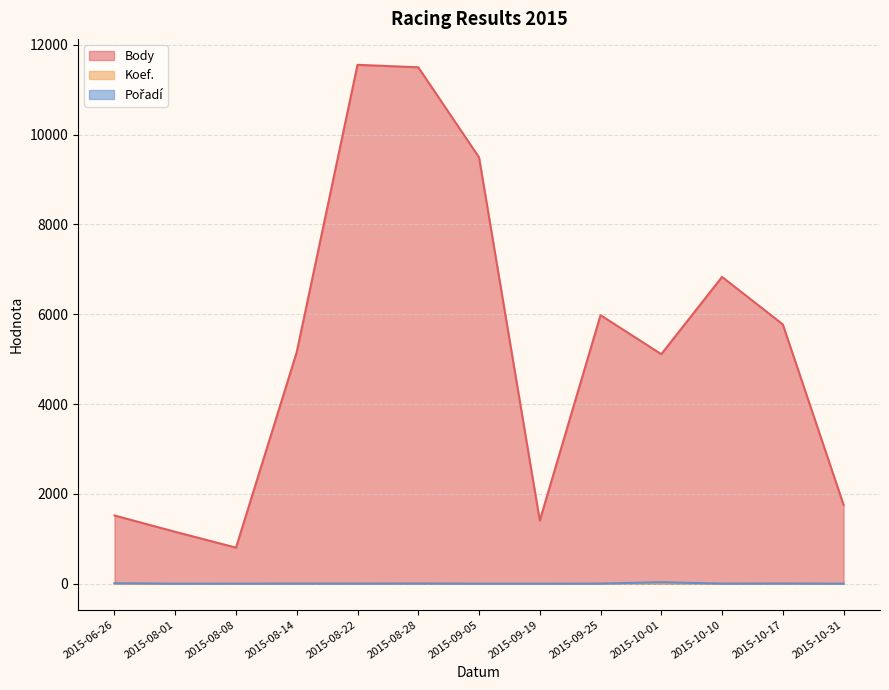

The Pořadí series shows 1 at 2015-09-05. True or false?

True